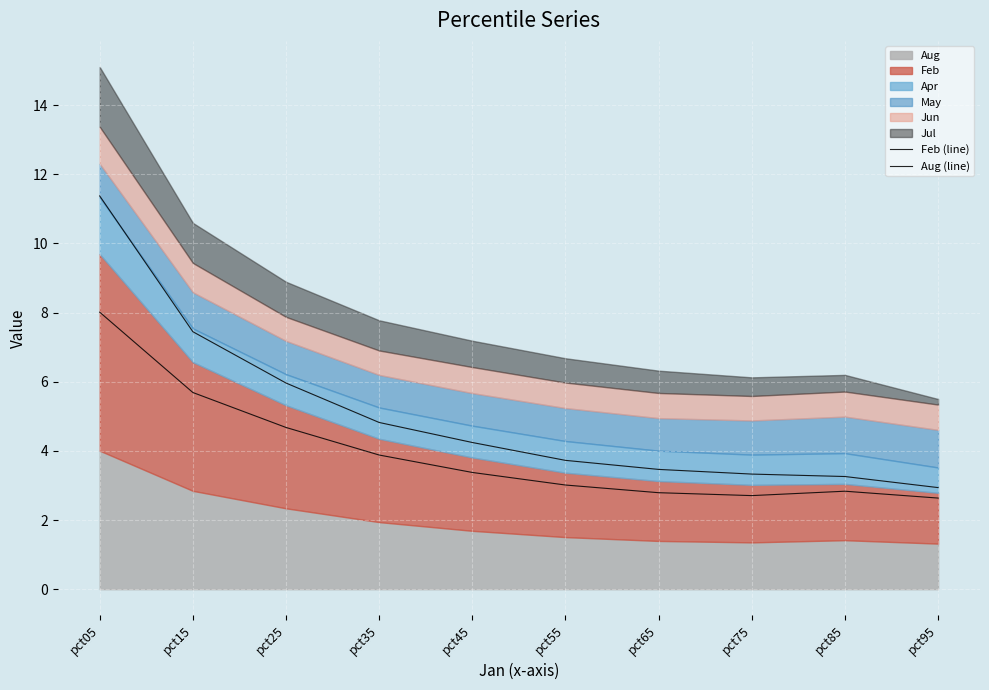

What is the value of the Feb (line) point at the 9th from the left?

3.3